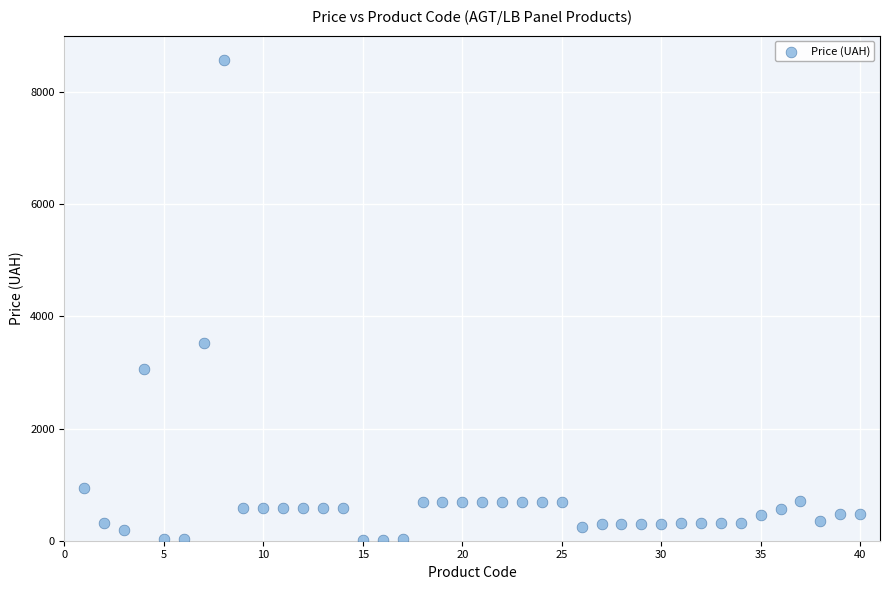

What Y value in the scatter plot is closest to 4298?

3533.1